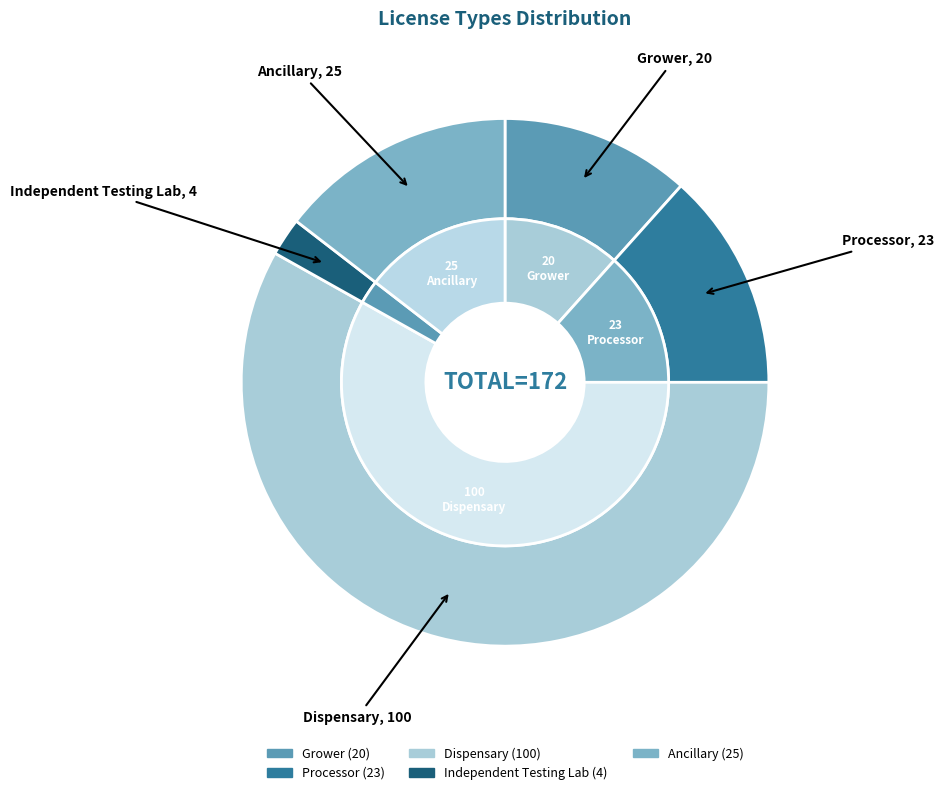

What is the total percentage of Grower and Processor?

25.0%